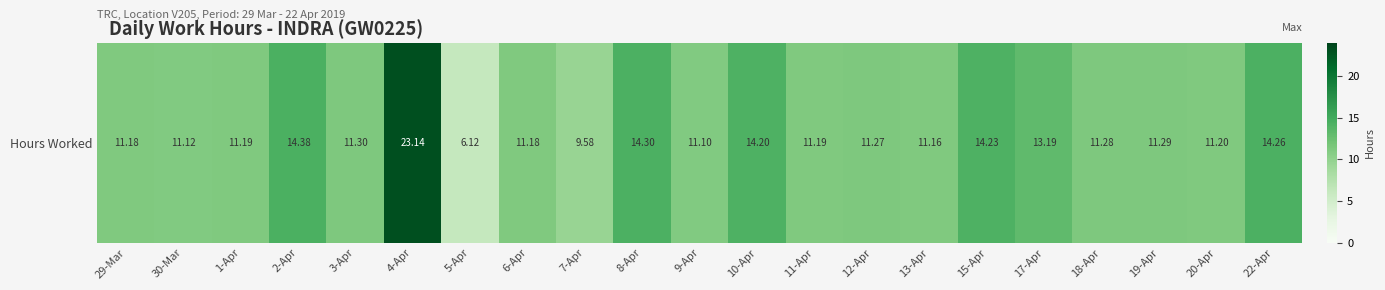

Where does the data first go above 11?

29-Mar